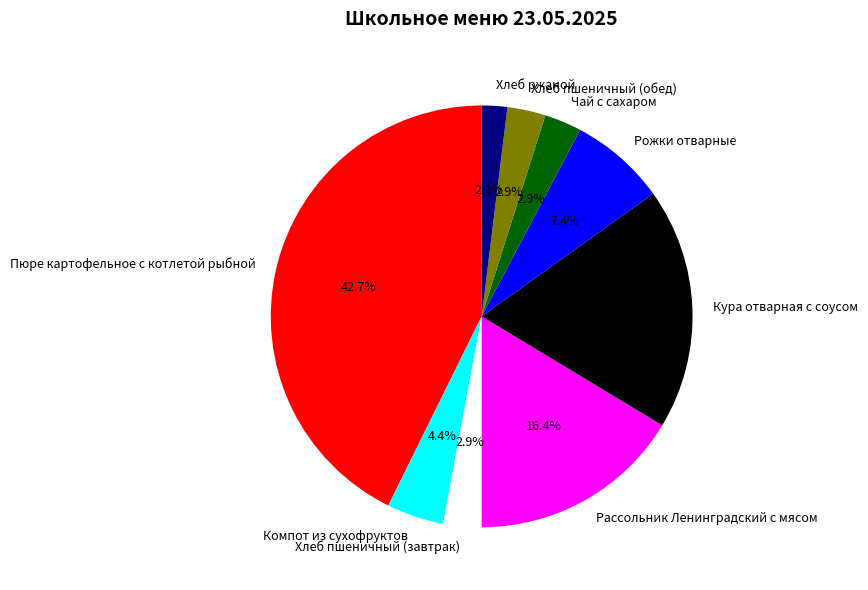

What portion of the pie excludes Хлеб пшеничный (завтрак)?

97.1%